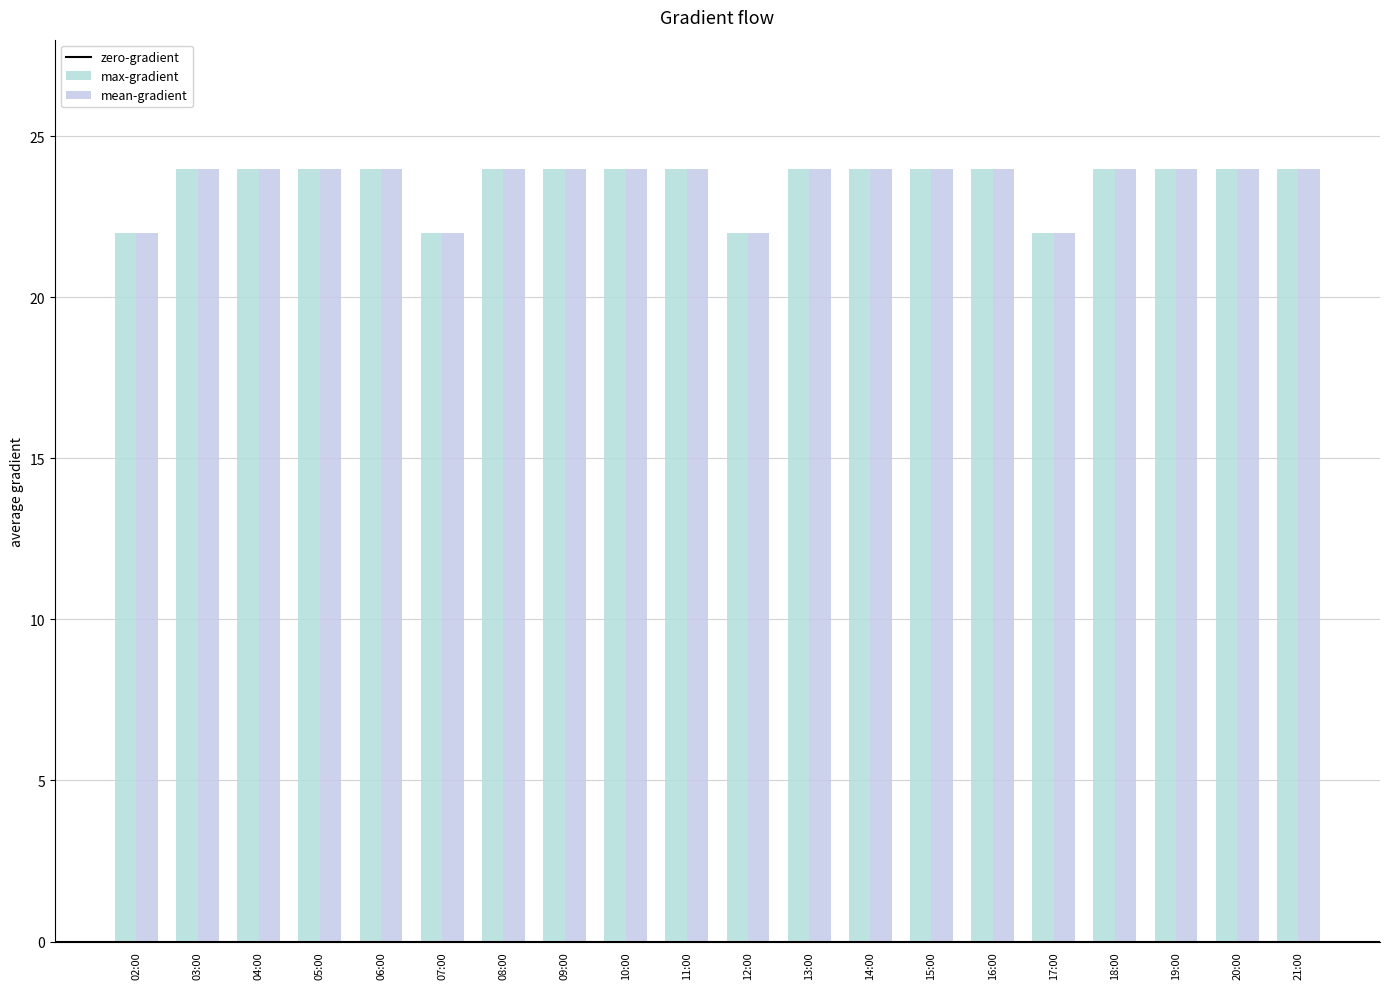

At which label does mean-gradient reach its peak?

03:00